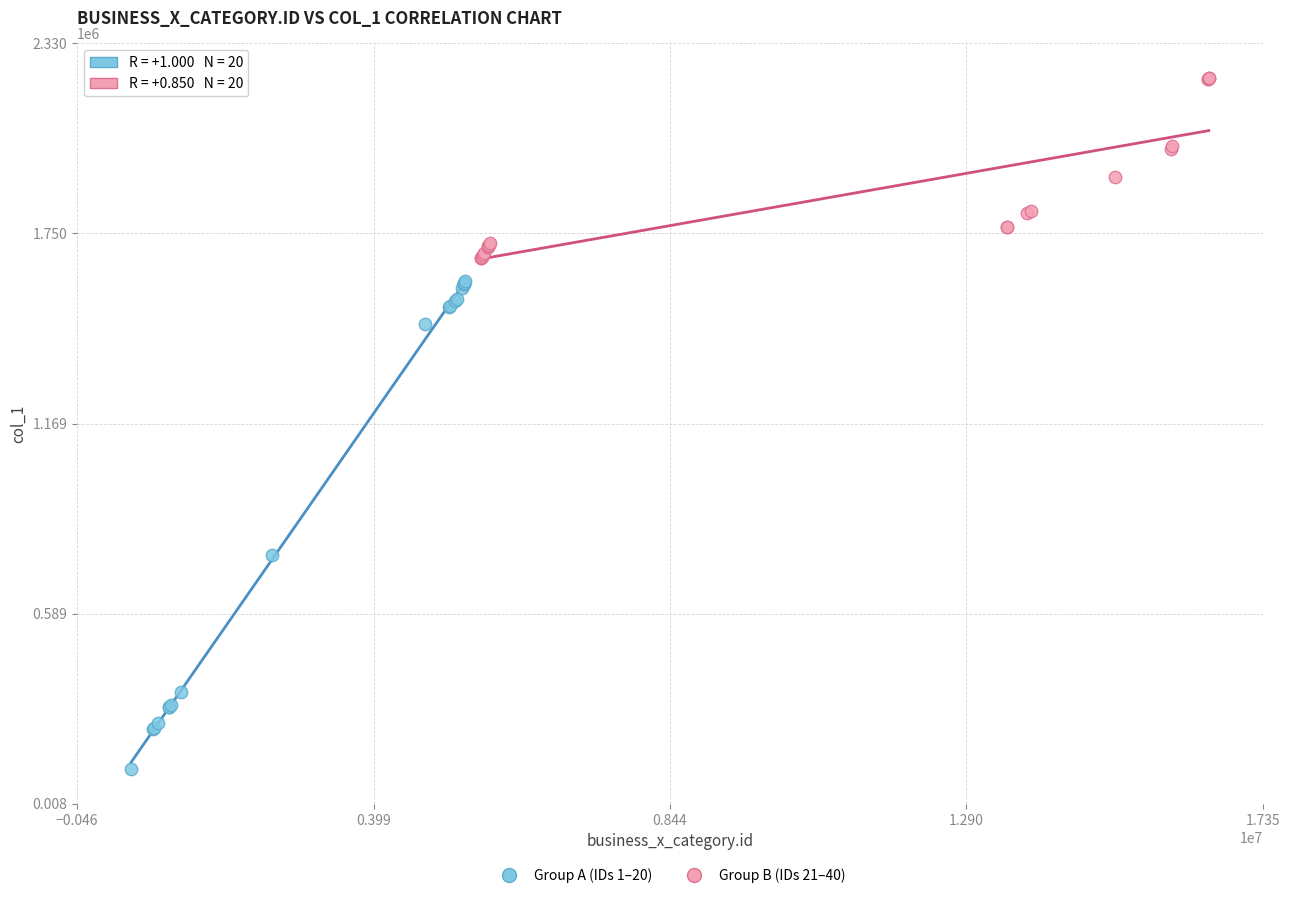

Which series contains the lowest Y value?

Group A (IDs 1–20)